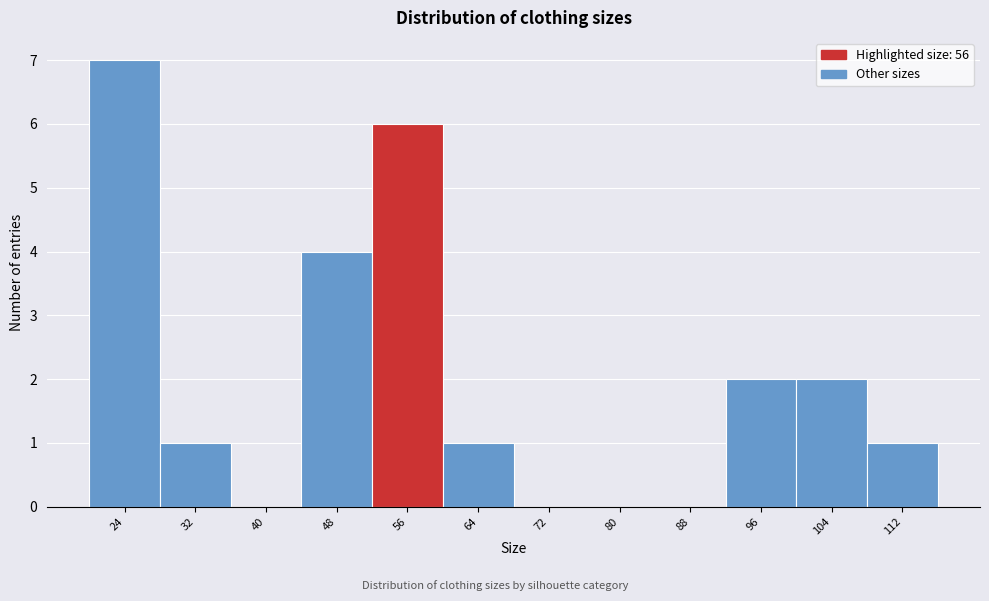

Reading left to right, list all the values displayed in this chart.

24=7	32=1	40=0	48=4	56=6	64=1	72=0	80=0	88=0	96=2	104=2	112=1